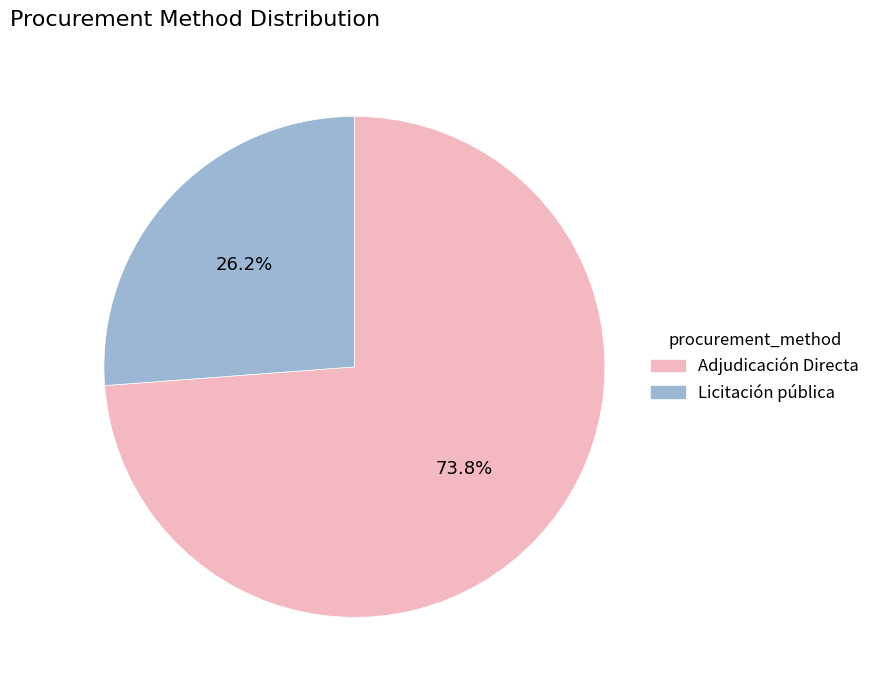

To the nearest percent, what portion does Adjudicación Directa represent?

74%